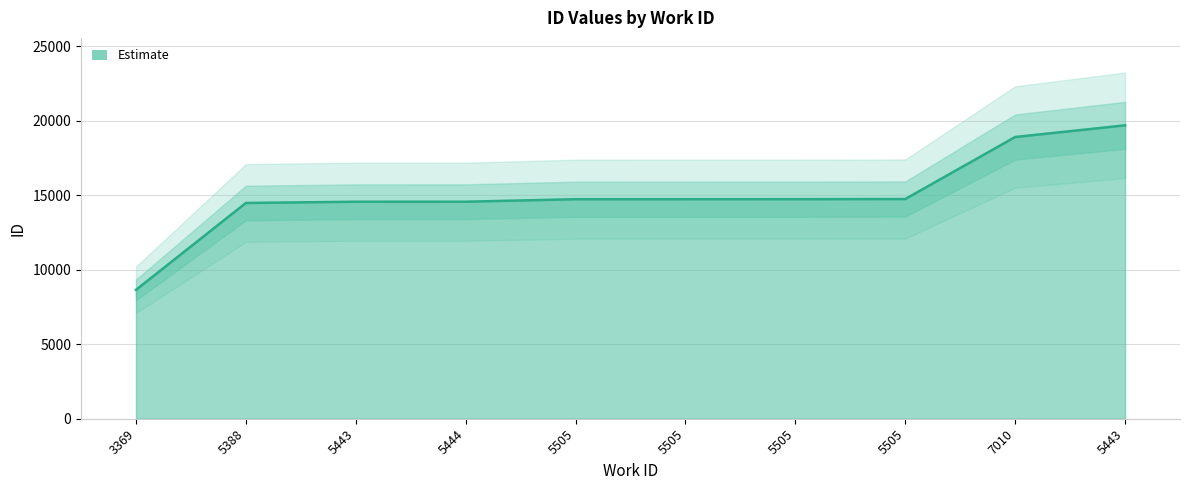

True or false: there are more than 2 points higher than both neighbors.

False